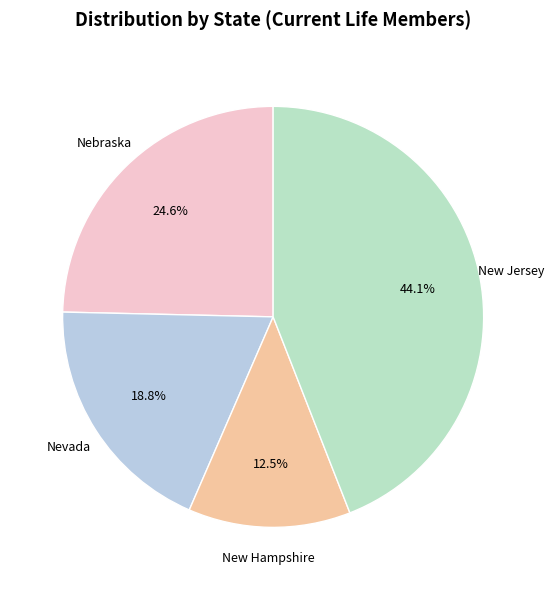

How many slices are in this pie chart?

4